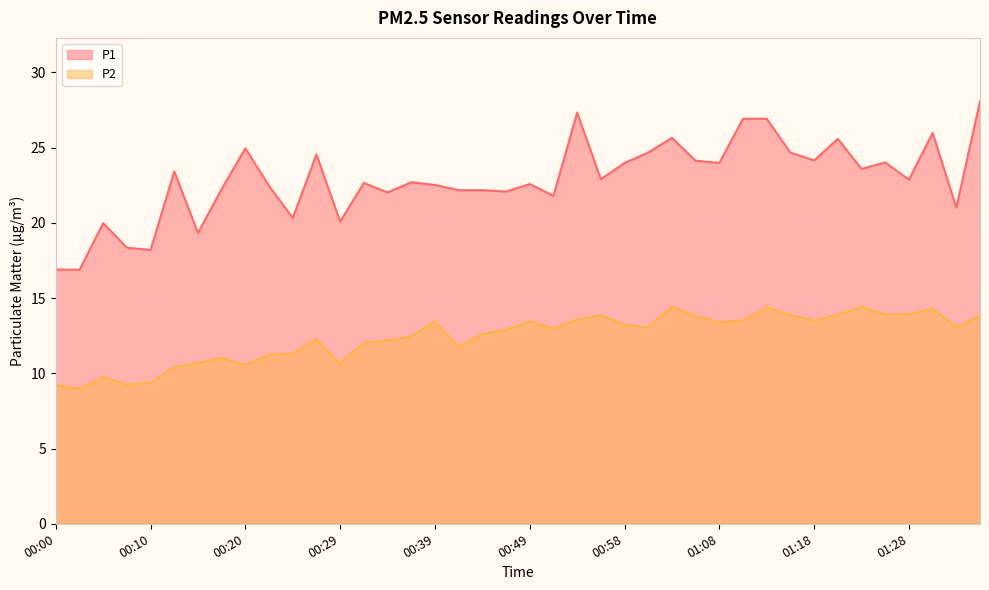

True or false: P1 has more than 2 interior local peaks.

True